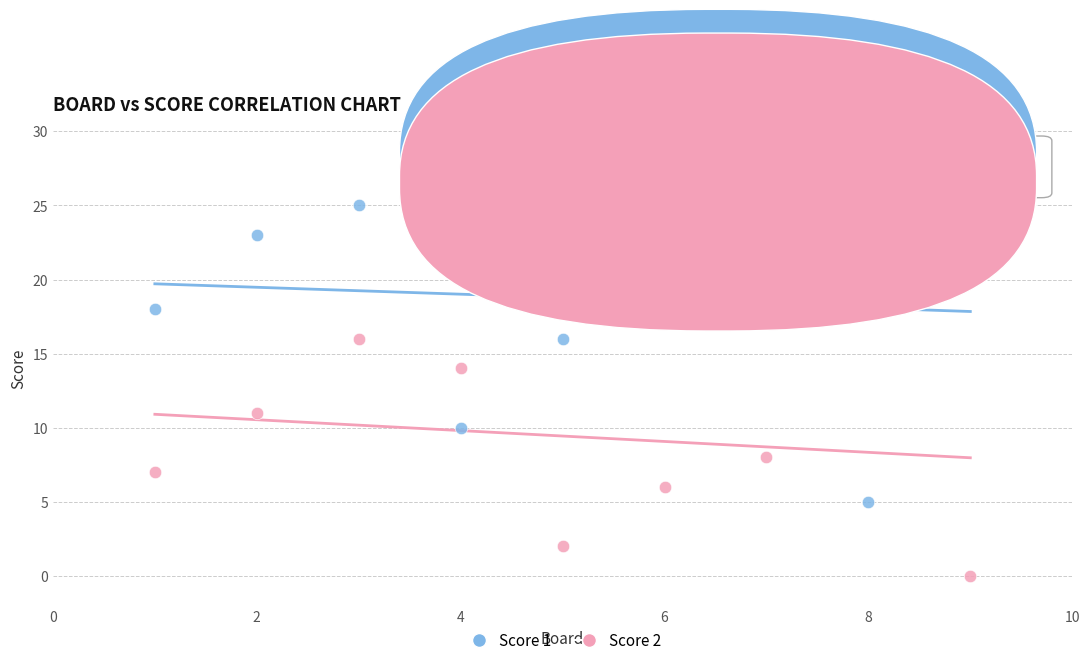

Which series reaches the maximum Y coordinate?

Score 1